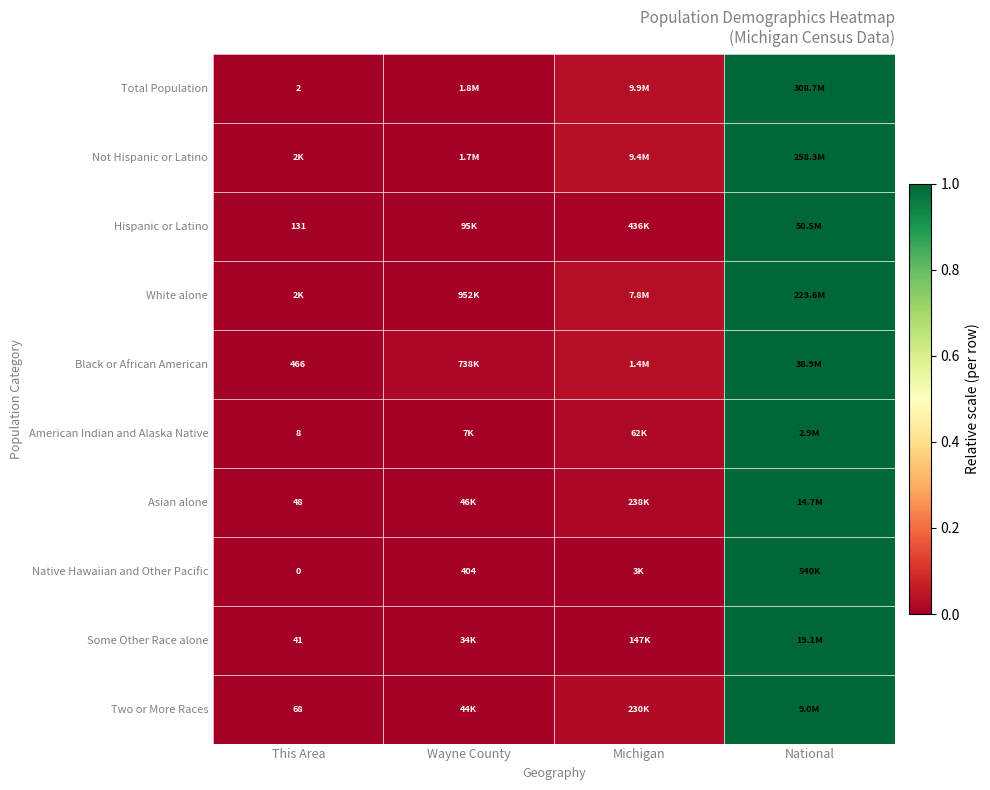

How many positive values does the Native Hawaiian and Other Pacific series have?

3